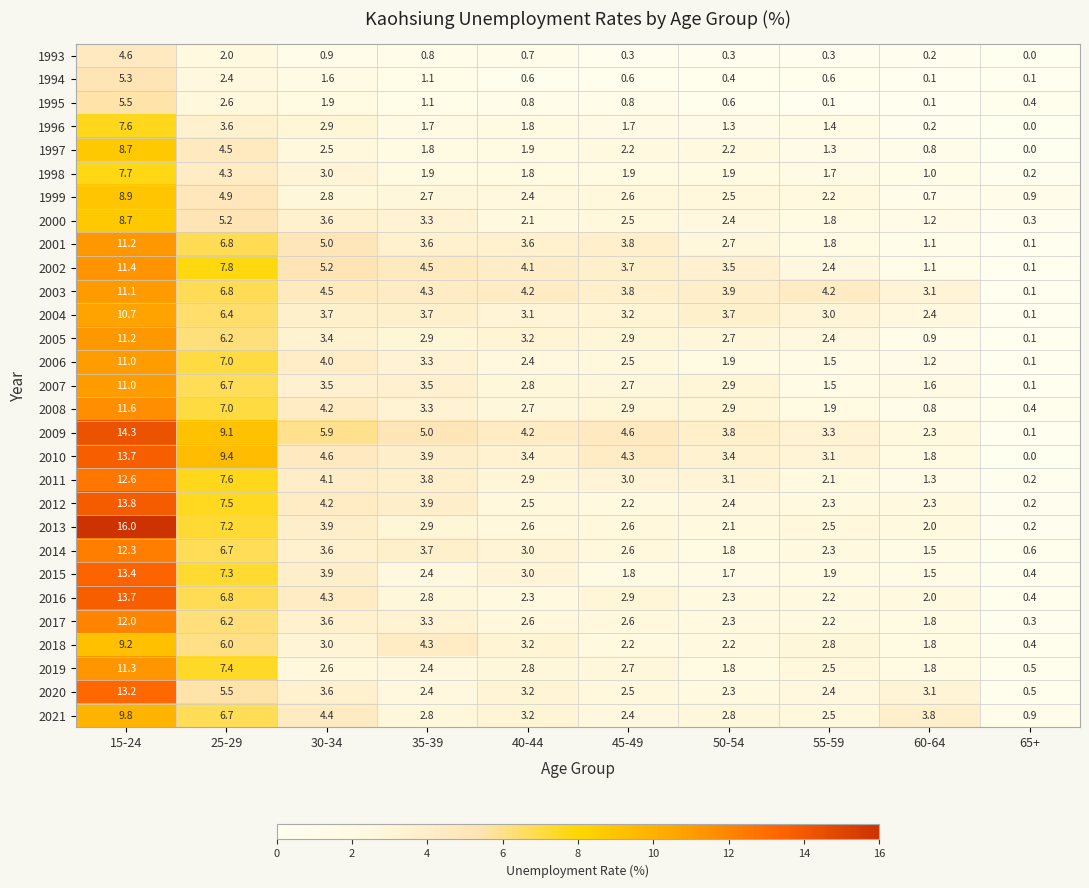

At which category is the sum across all series the highest?

15-24